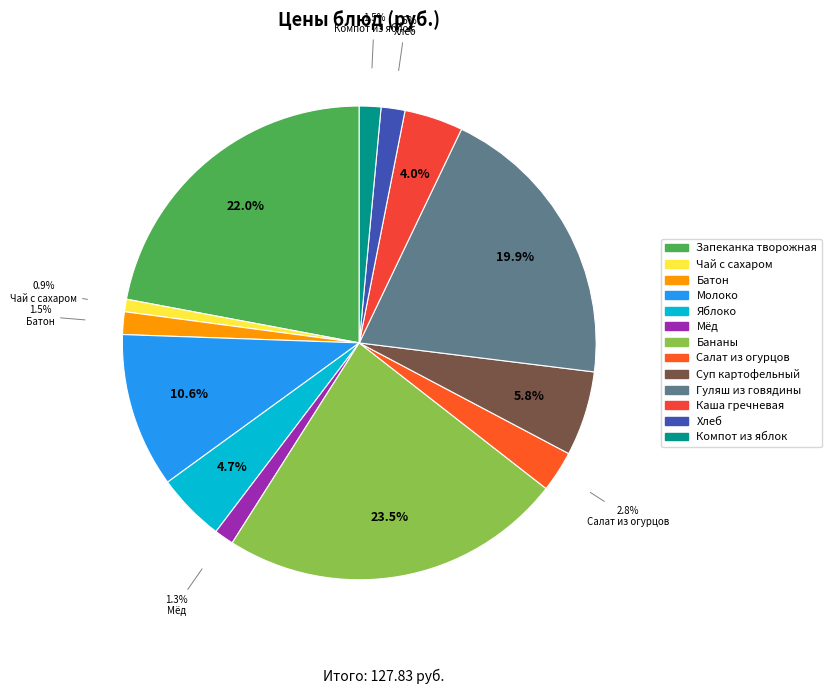

To the nearest percent, what is the average slice percentage?

8%